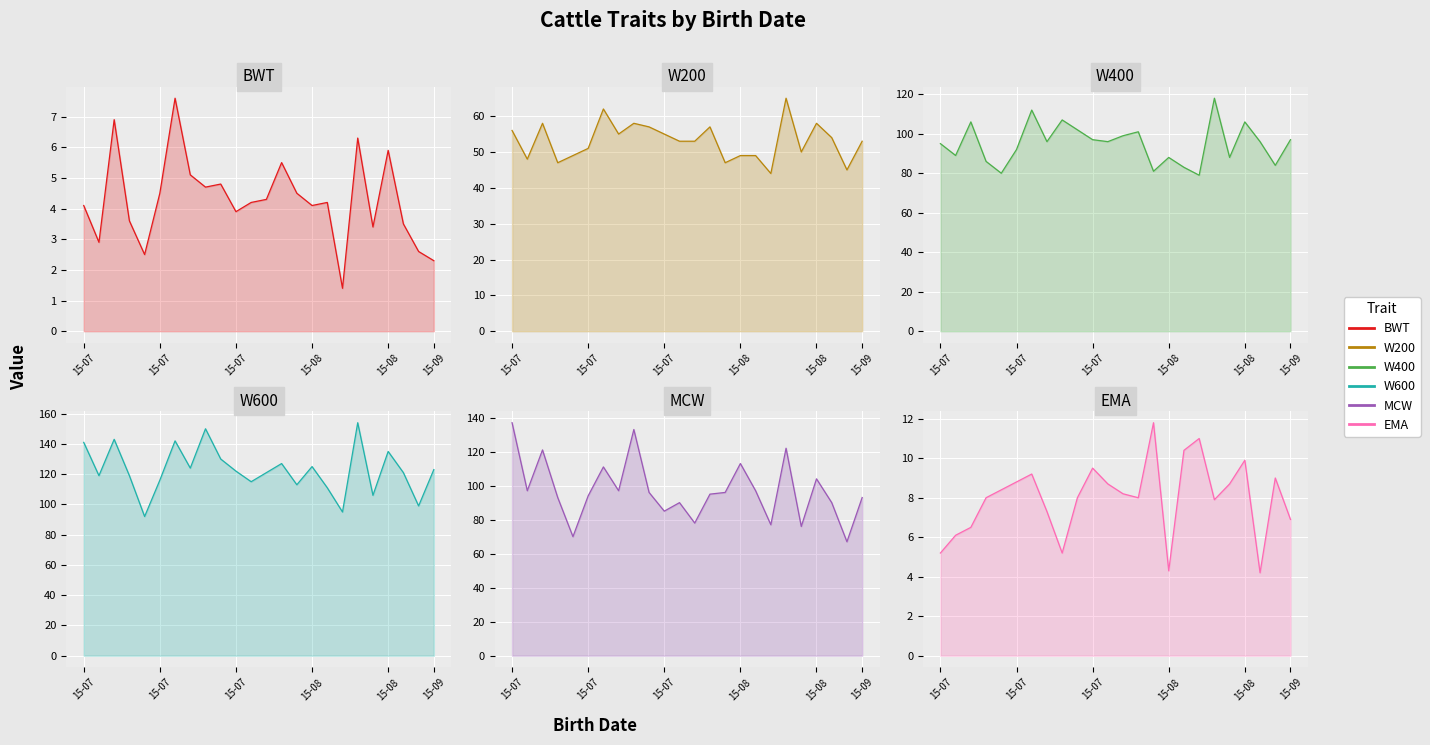

How many interior local valleys does the BWT series have?

7